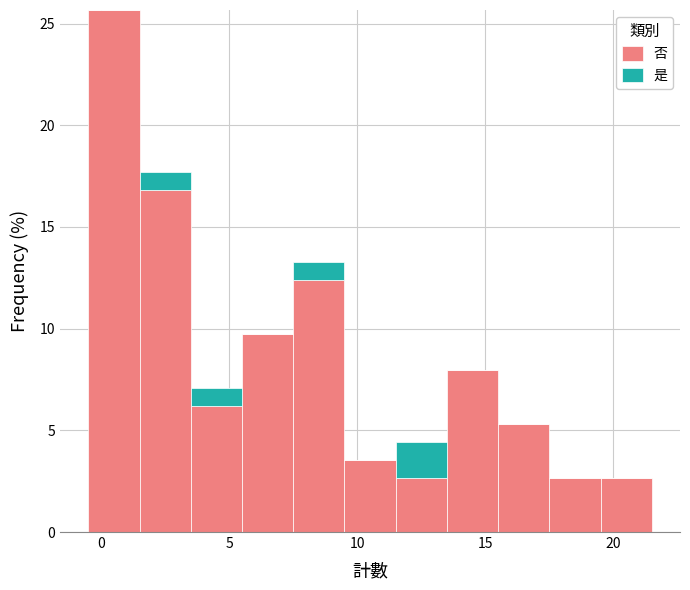

Reading left to right, transcribe this chart: for each stacked bar, give the range it covers on the x-axis and its total height. The values are not printed on the chart, so give them approximately, as read against the axis.

-0.5 to 1.5: 25.5
1.5 to 3.5: 17.5
3.5 to 5.5: 7.0
5.5 to 7.5: 9.5
7.5 to 9.5: 13.5
9.5 to 11.5: 3.5
11.5 to 13.5: 4.5
13.5 to 15.5: 8.0
15.5 to 17.5: 5.5
17.5 to 19.5: 2.5
19.5 to 21.5: 2.5